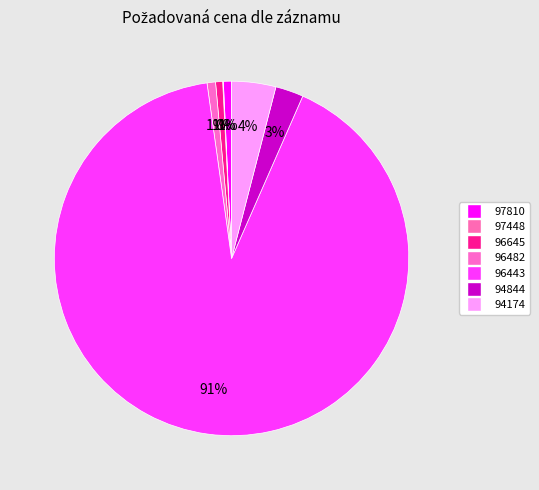

How many segments does this pie chart have?

7